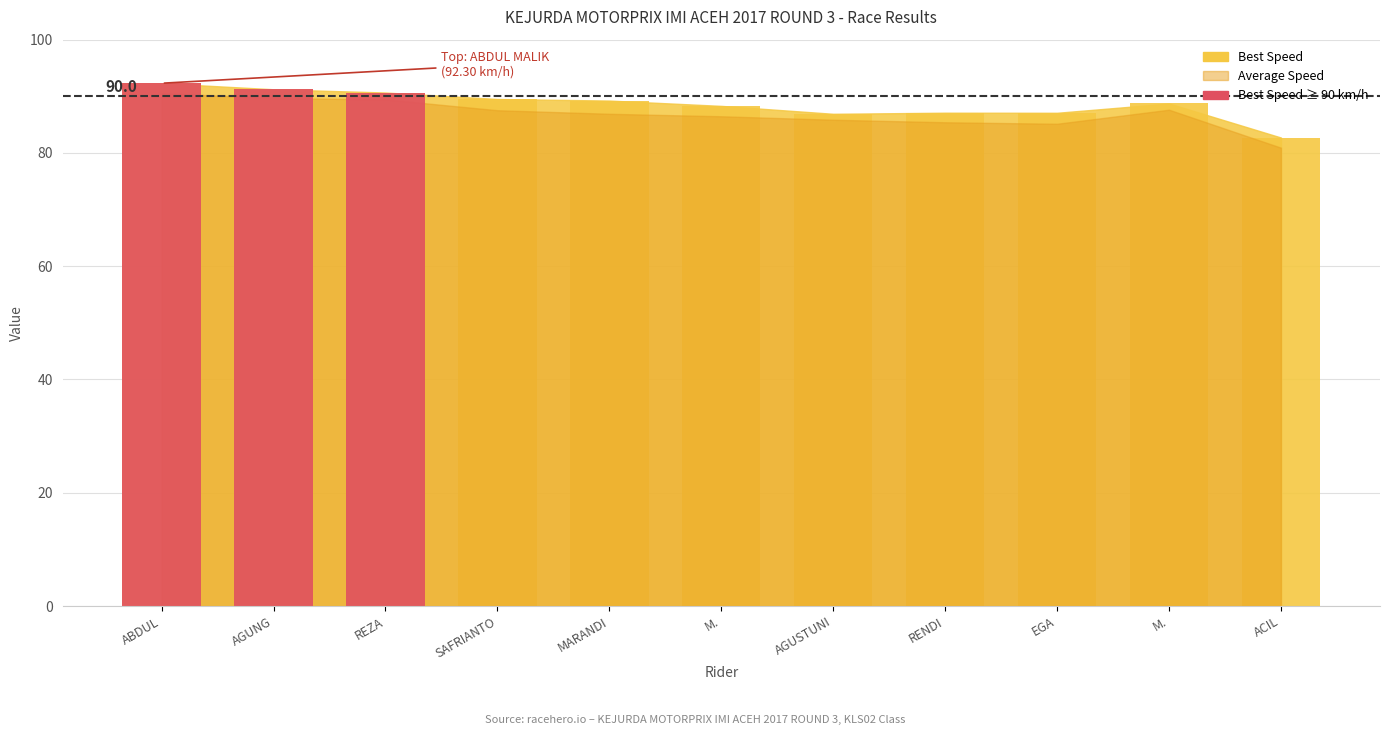

True or false: the data shows 91.2 at AGUNG.

True